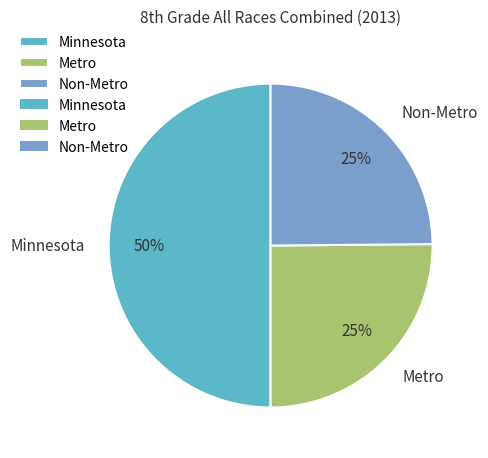

To the nearest percent, what is the difference between the largest and smallest slice percentages?

25%